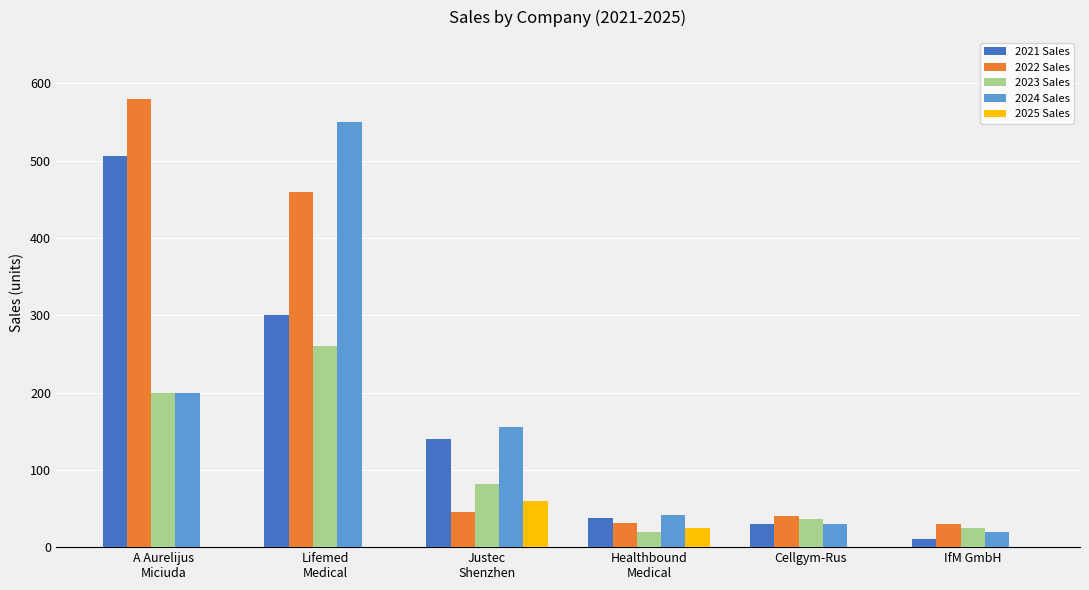

Which series has the largest total across all categories?

2022 Sales